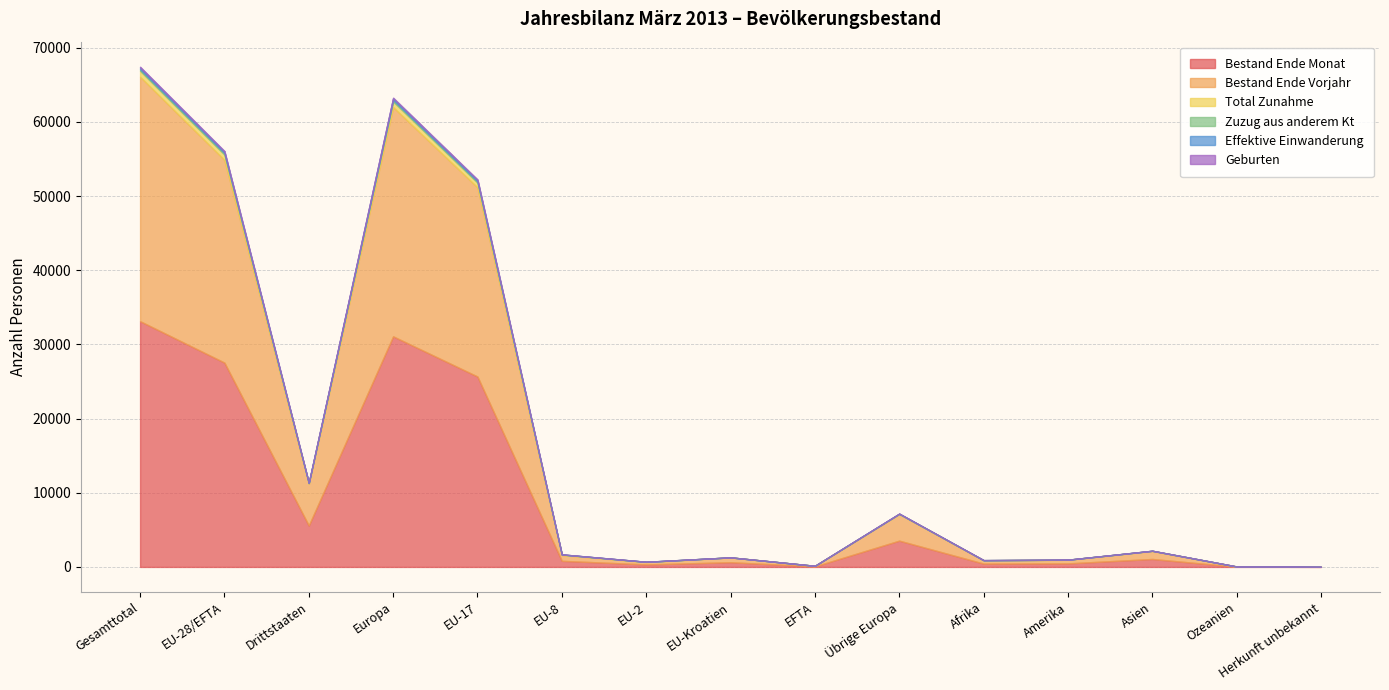

Which category has the highest value across all series?

Gesamttotal